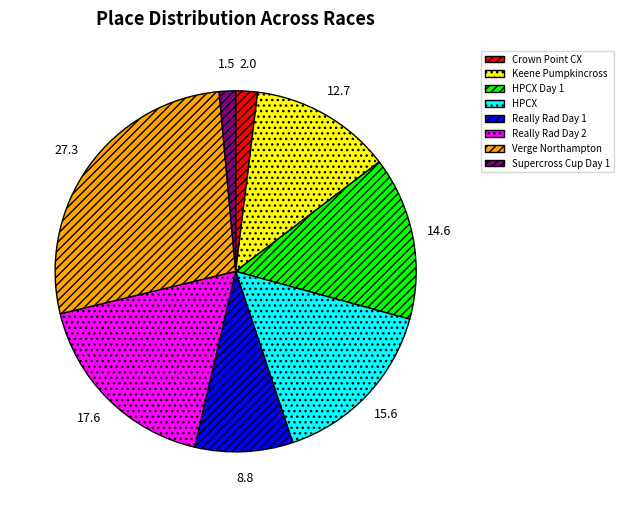

Which category has the biggest portion of the pie?

Verge Northampton